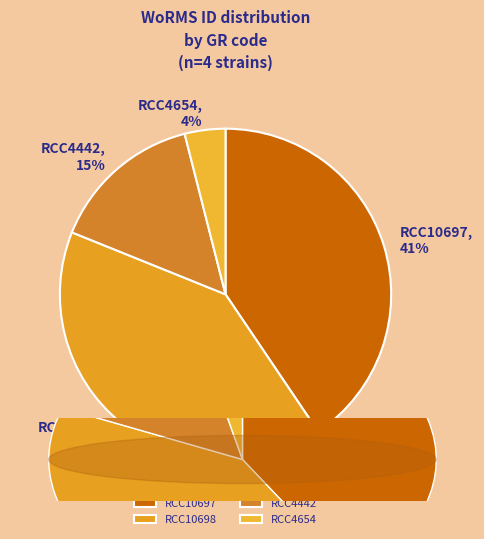

Rank the categories by value from lowest to highest.

RCC4654, RCC4442, RCC10697, RCC10698